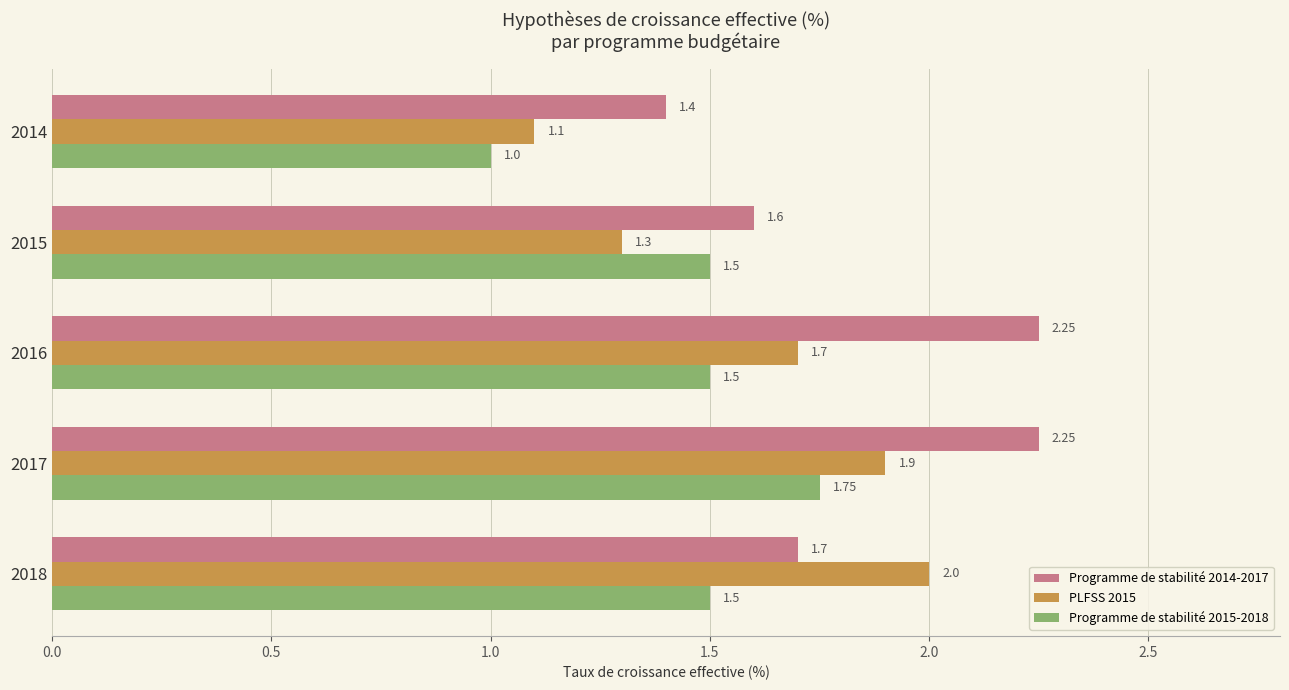

List the series in order of their peak value, highest first.

Programme de stabilité 2014-2017, PLFSS 2015, Programme de stabilité 2015-2018